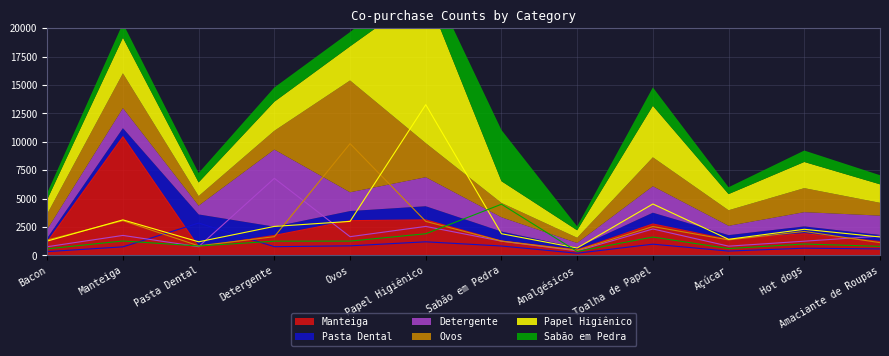

Reading left to right, extract all data points from this chart.

Manteiga: 1190	10449	758	1763	3063	3132	1274	498	2771	1404	1918	1229
Pasta Dental: 337	758	2853	771	846	1201	831	196	993	386	640	574
Detergente: 770	1763	771	6789	1653	2556	1256	403	2330	819	1255	1703
Ovos: 1361	3063	846	1653	9844	2999	1263	461	2546	1370	2113	1129
Papel Higiênico: 1267	3132	1201	2556	2999	13274	1911	658	4531	1422	2304	1628
Sabão em Pedra: 580	1274	831	1256	1263	1911	4510	347	1624	604	1007	802